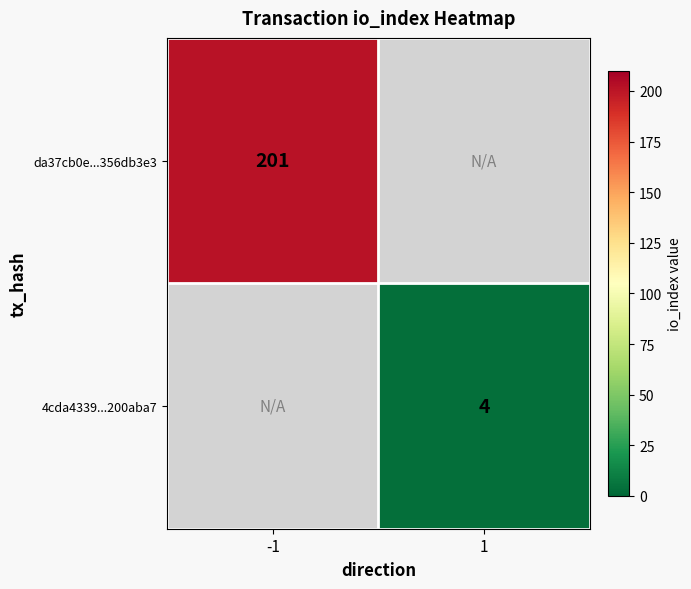

Is it true that 4cda4339...200aba7 equals 1.5 at 1?

False